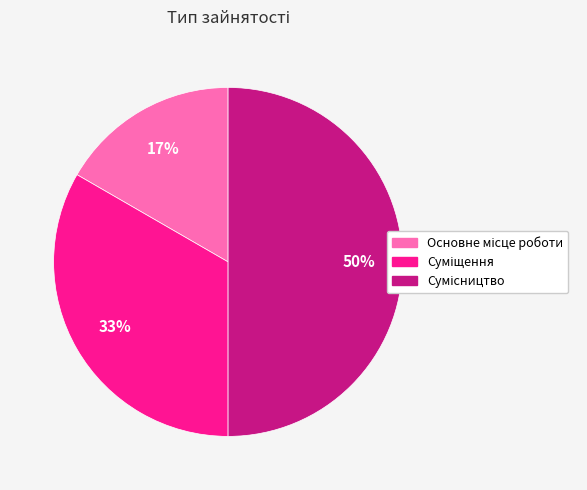

To the nearest percent, what is the difference between the largest and smallest slice percentages?

33%